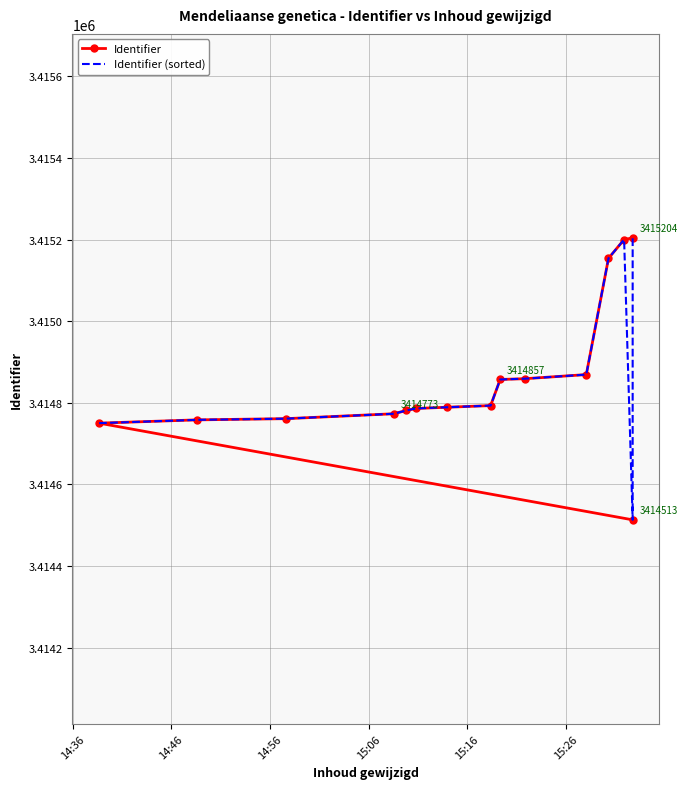

Which series ends up on top after the final intersection of Identifier (sorted) and Identifier?

Identifier